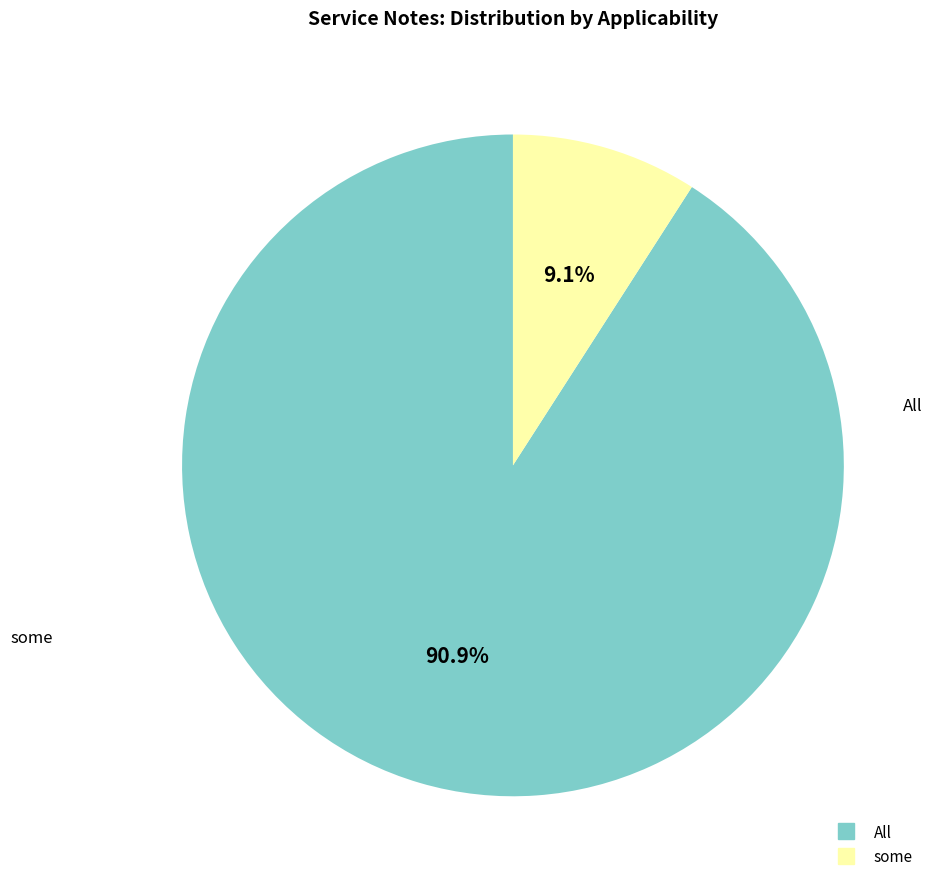

What is the largest slice in the pie chart?

All